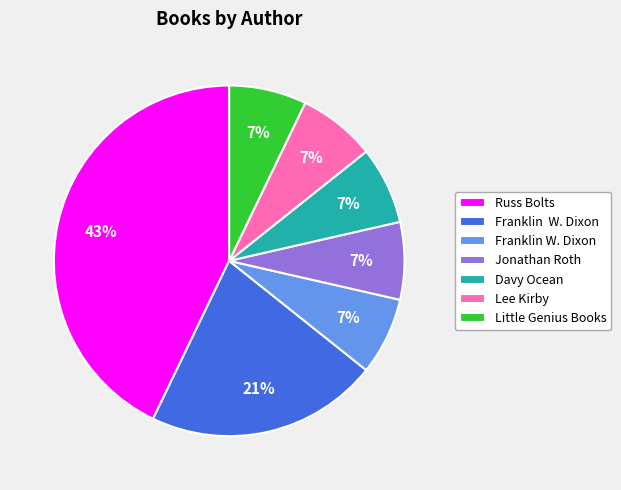

To the nearest percent, what is the average slice percentage?

14%